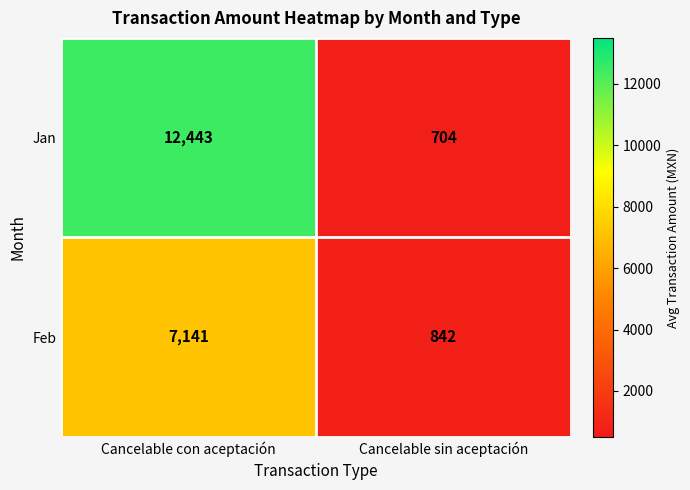

What is the maximum value shown in the chart?

12443